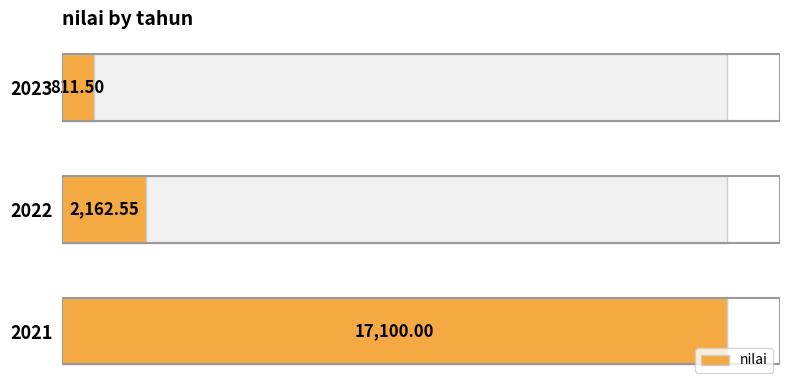

What is the minimum value shown in the chart?

811.5